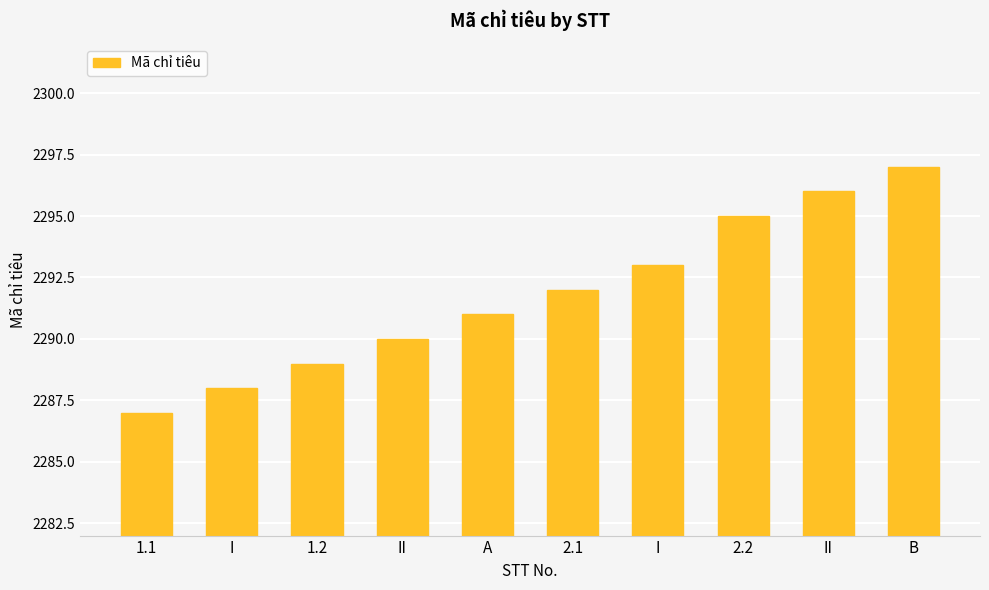

The value at I is 549. True or false?

False